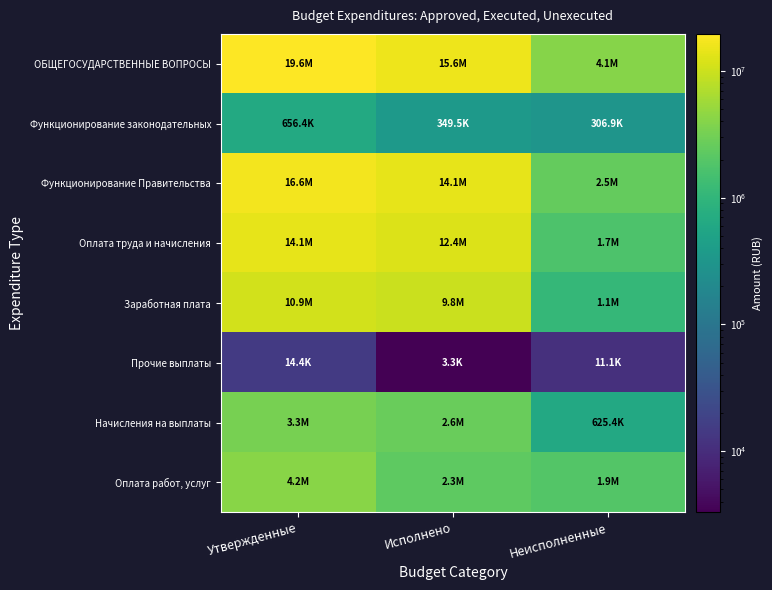

Reading left to right, list all the values displayed in this chart.

ОБЩЕГОСУДАРСТВЕННЫЕ ВОПРОСЫ: Утвержденные=19603014.0	Исполнено=15551178.7	Неисполненные=4051835.3
Функционирование законодательных: Утвержденные=656400.0	Исполнено=349543.5	Неисполненные=306856.5
Функционирование Правительства: Утвержденные=16610914.0	Исполнено=14078716.7	Неисполненные=2532197.4
Оплата труда и начисления: Утвержденные=14147600.0	Исполнено=12446976.7	Неисполненные=1700623.3
Заработная плата: Утвержденные=10861950.0	Исполнено=9797797.9	Неисполненные=1064152.1
Прочие выплаты: Утвержденные=14400.0	Исполнено=3288.0	Неисполненные=11112.0
Начисления на выплаты: Утвержденные=3271250.0	Исполнено=2645890.7	Неисполненные=625359.3
Оплата работ, услуг: Утвержденные=4187840.0	Исполнено=2302448.1	Неисполненные=1885391.9